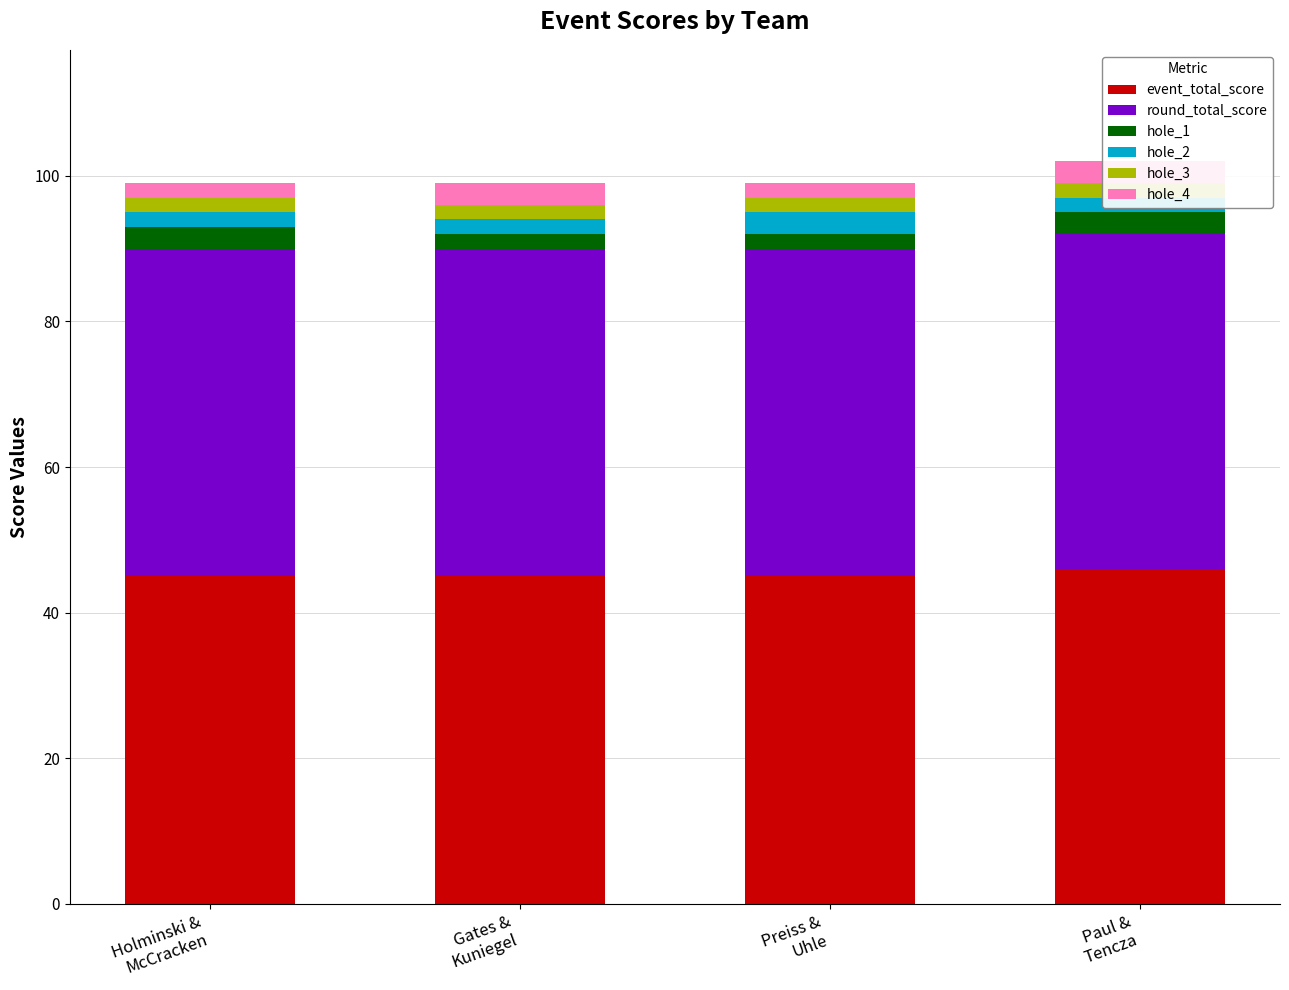

Is it true that hole_4 equals 2 at Holminski &
McCracken?

True